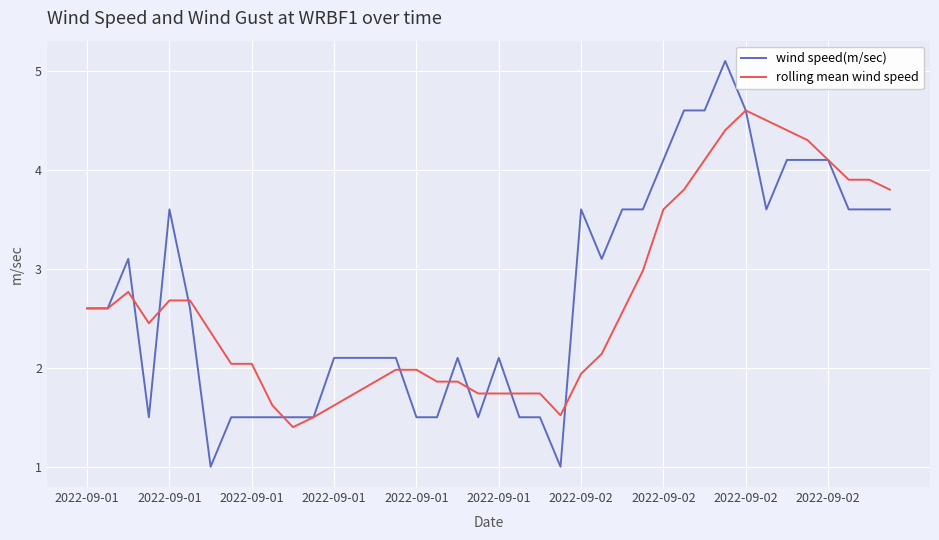

What is the difference between the maximum and minimum values in the rolling mean wind speed series?

3.2